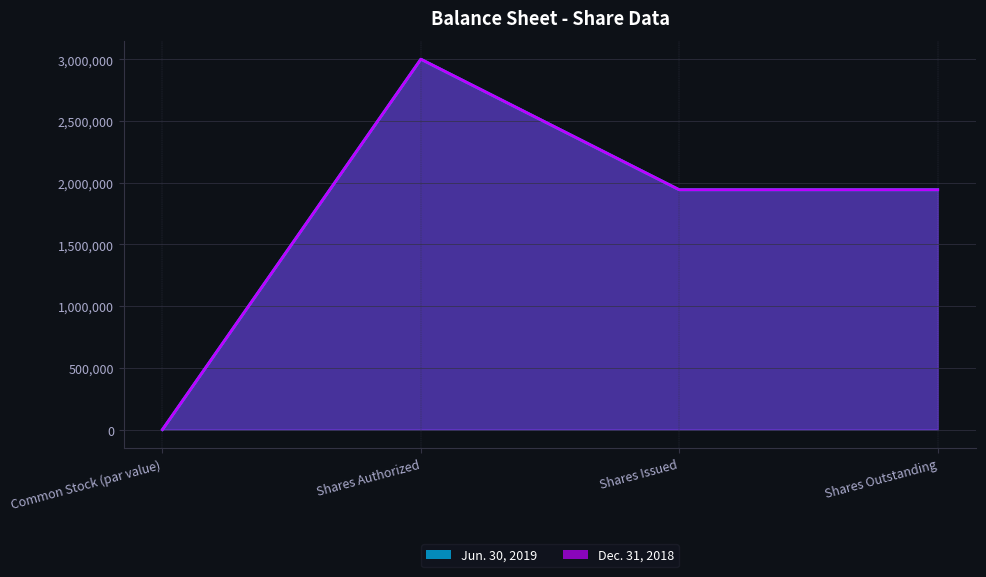

What position from the right is Shares Issued?

2